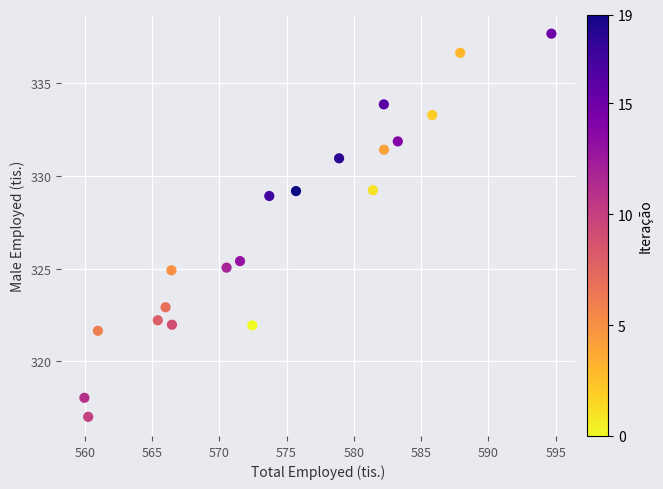

What is the range of Y values (max minus min)?

20.7